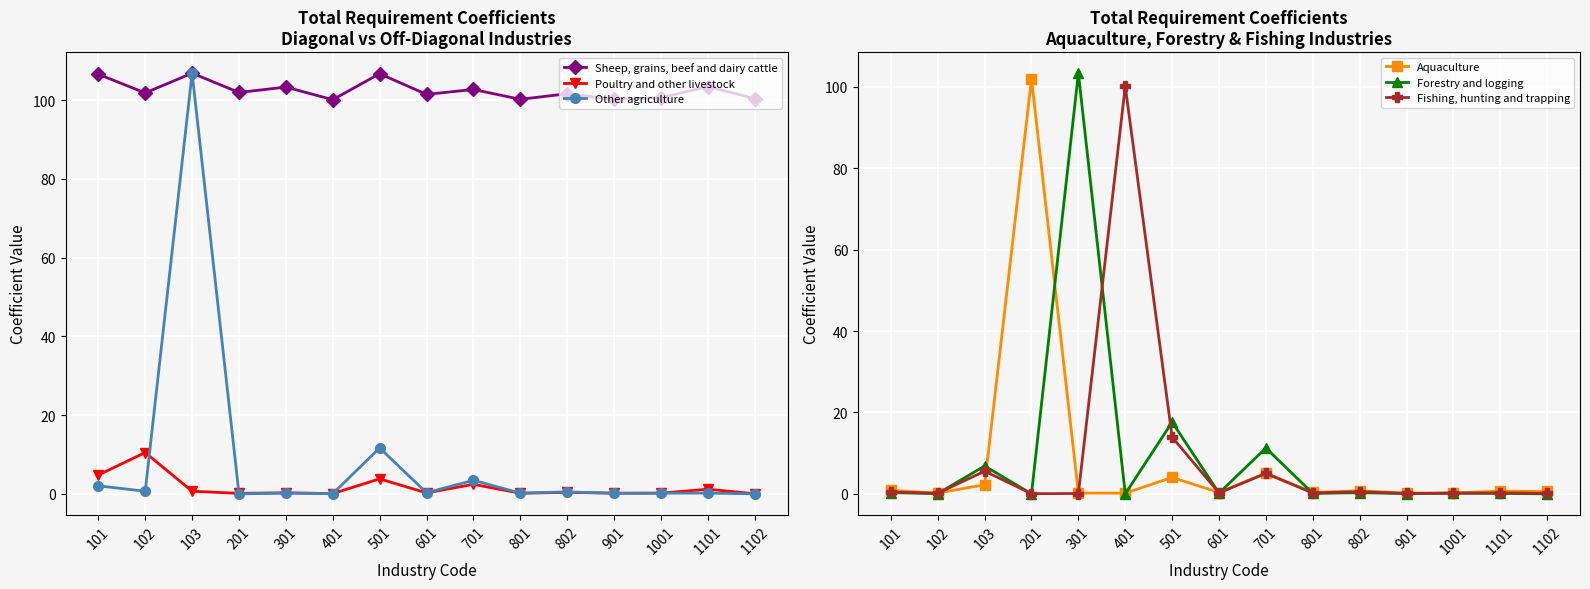

What is the spread (max minus min) of values at 1102?

100.4